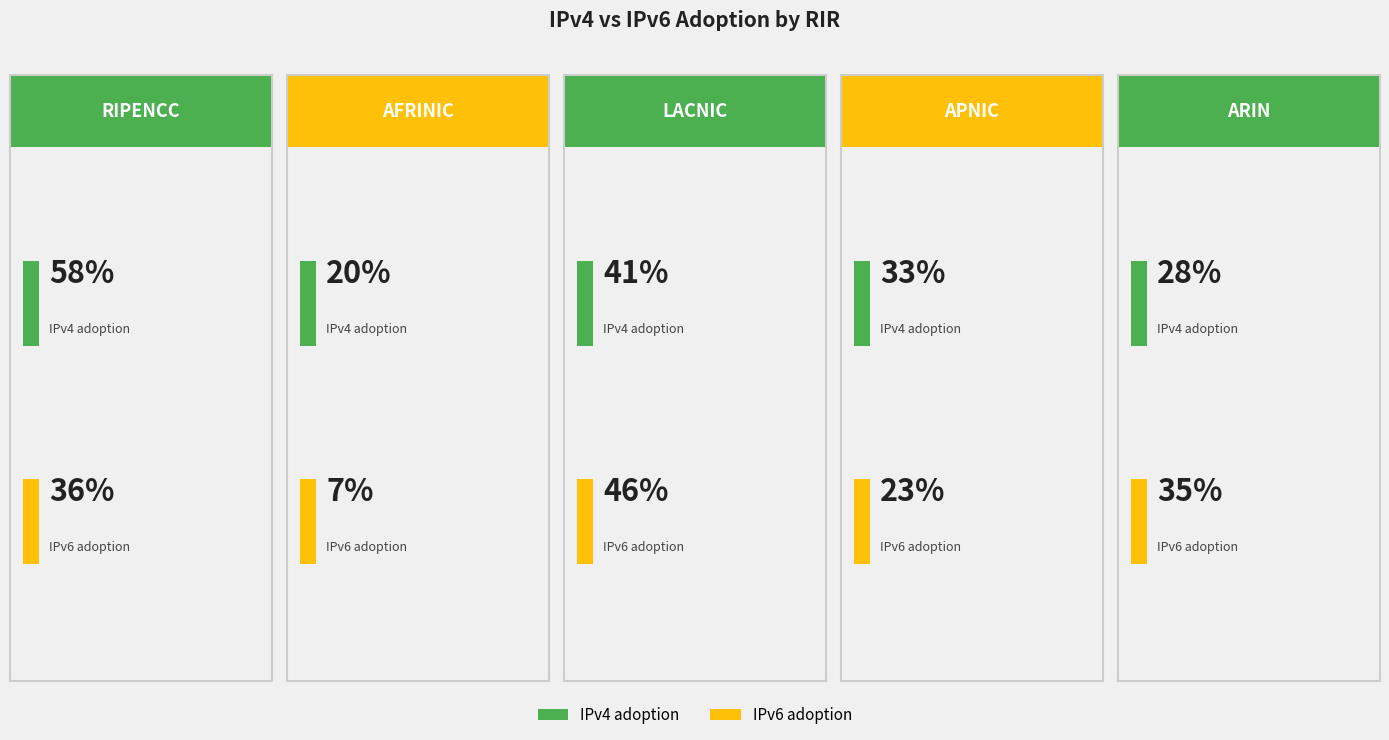

At which category does the chart reach its minimum across all series?

afrinic